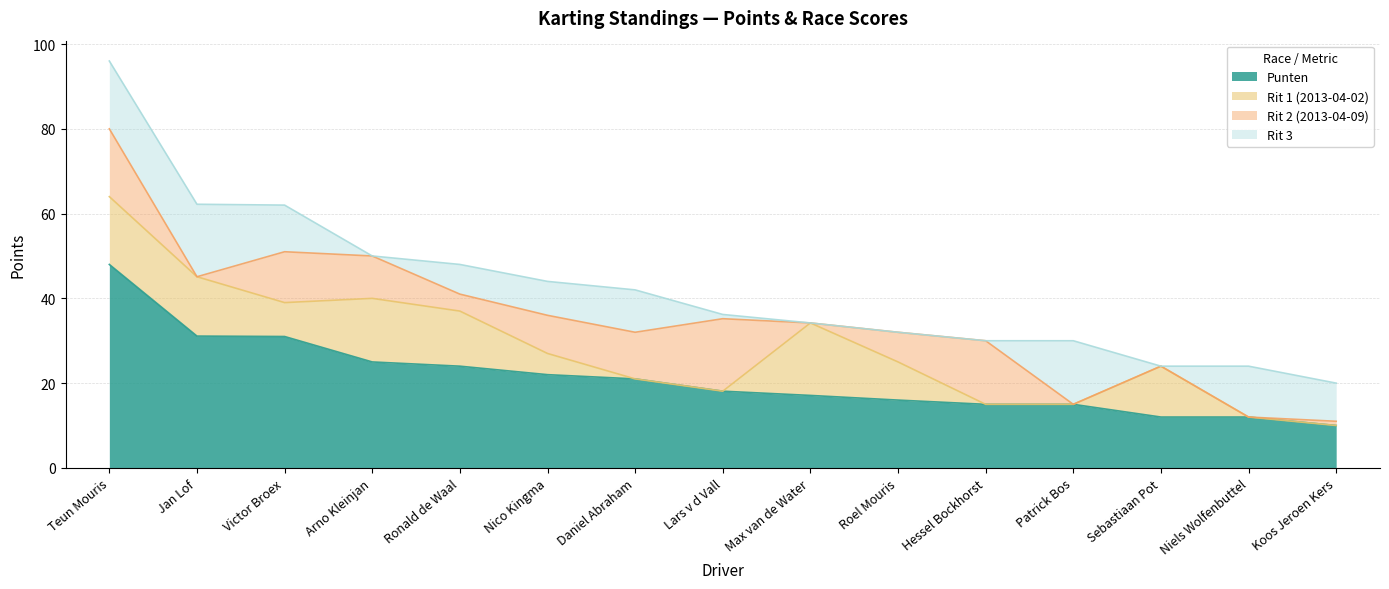

What is the difference between the maximum and minimum values in the Rit 2 (2013-04-09) series?

17.1